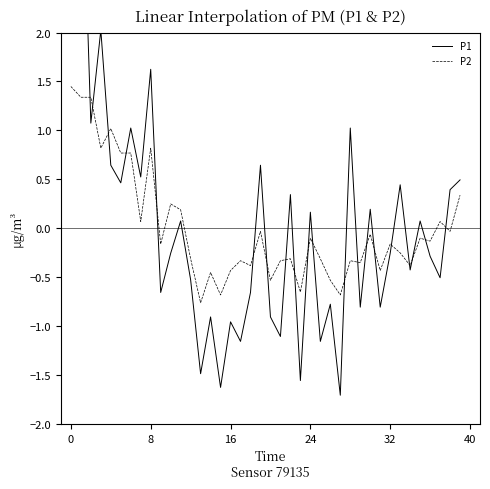

Is this an area chart (filled region under the line)?

No